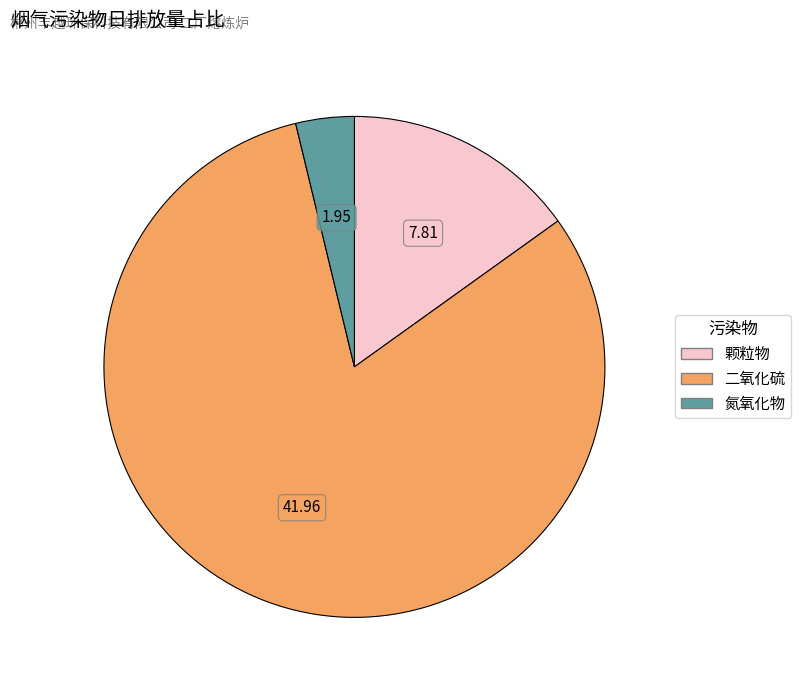

Is there any slice that represents more than half of the pie?

Yes